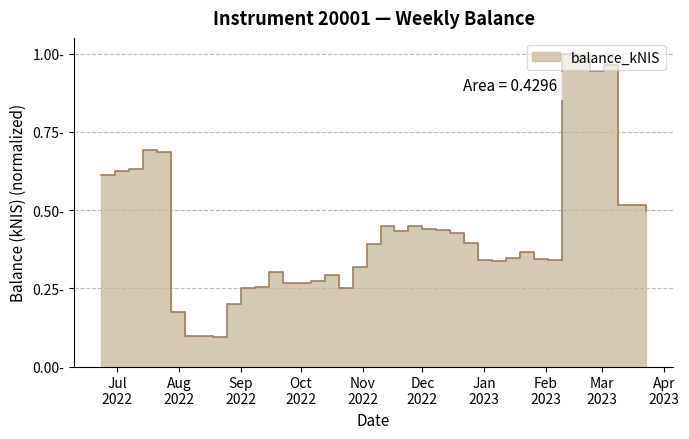

Reading right to left, list all the values displayed in this chart.

0.5	0.5	0.5	1.0	0.9	1.0	1.0	0.3	0.3	0.4	0.3	0.3	0.3	0.4	0.4	0.4	0.4	0.5	0.4	0.4	0.4	0.3	0.3	0.3	0.3	0.3	0.3	0.3	0.3	0.3	0.2	0.1	0.1	0.1	0.2	0.7	0.7	0.6	0.6	0.6